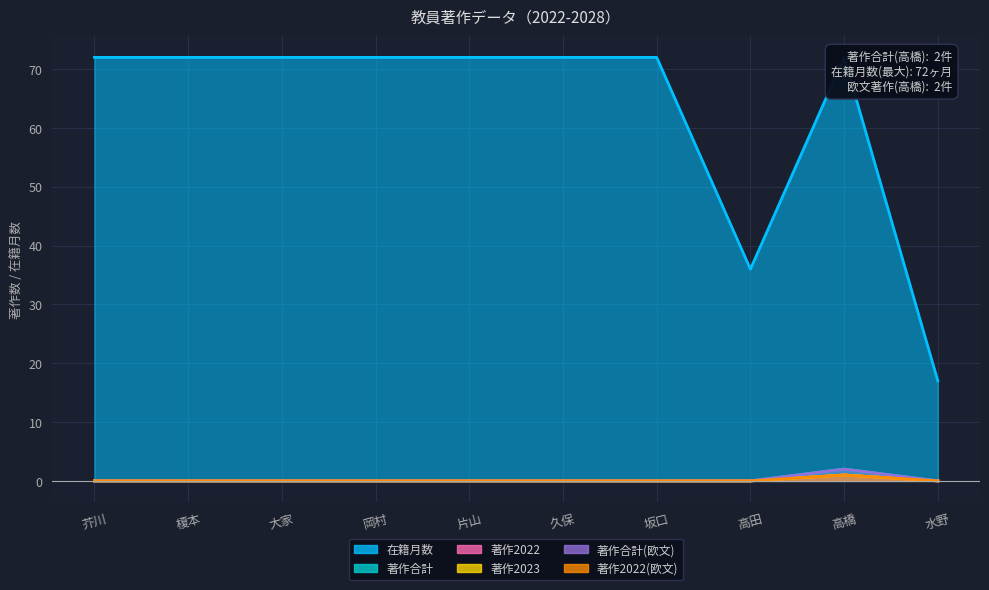

What is the spread (max minus min) of values at 大家?

72